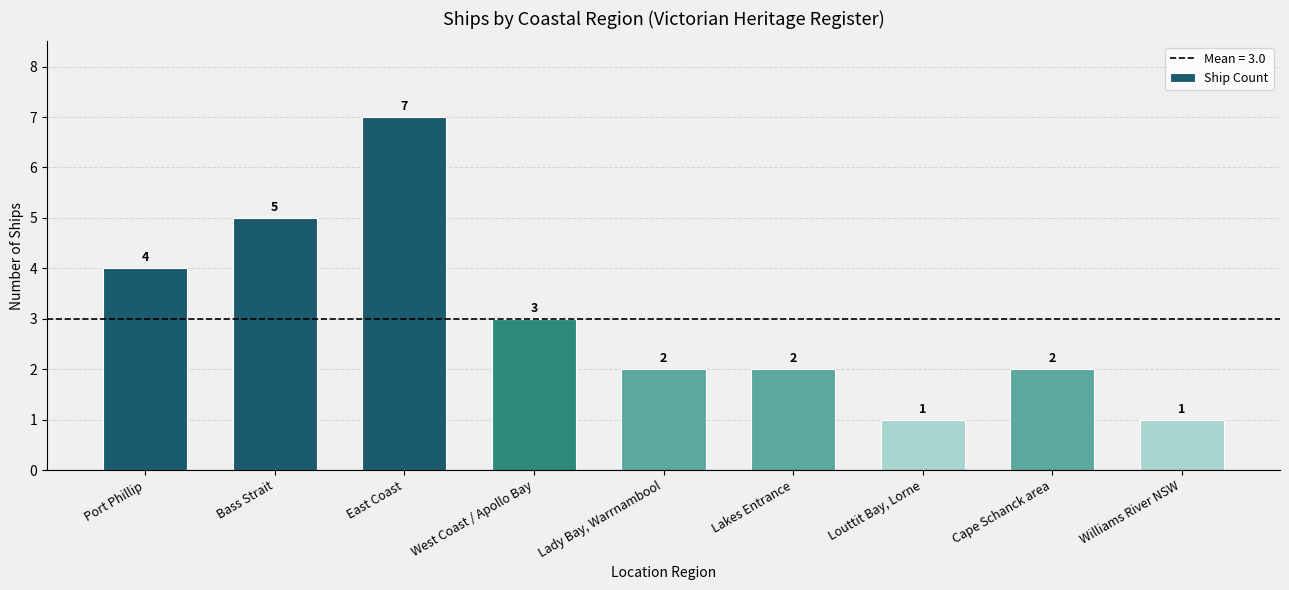

Count the values in the range 2 to 4.

5